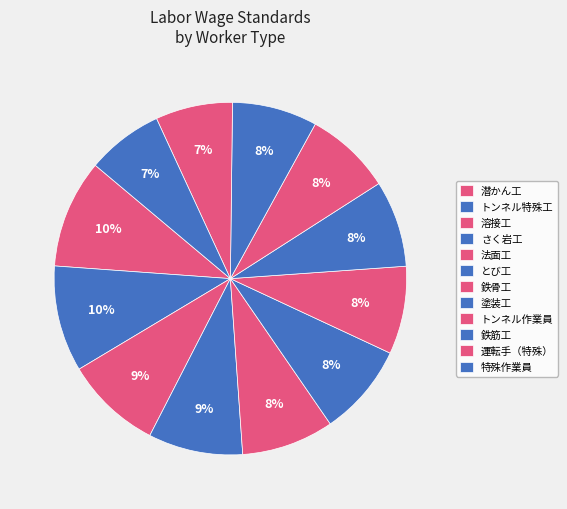

How many slices are in this pie chart?

12